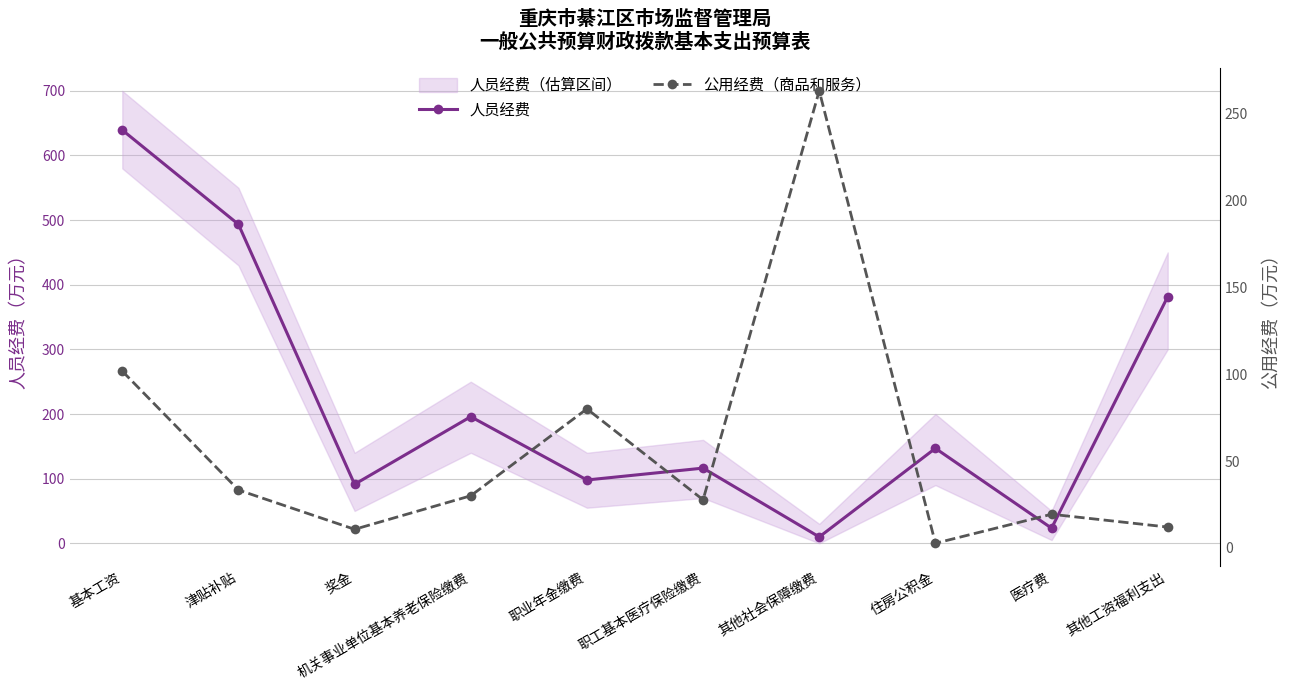

The value of 公用经费（商品和服务） at 奖金 is 16.9. True or false?

False